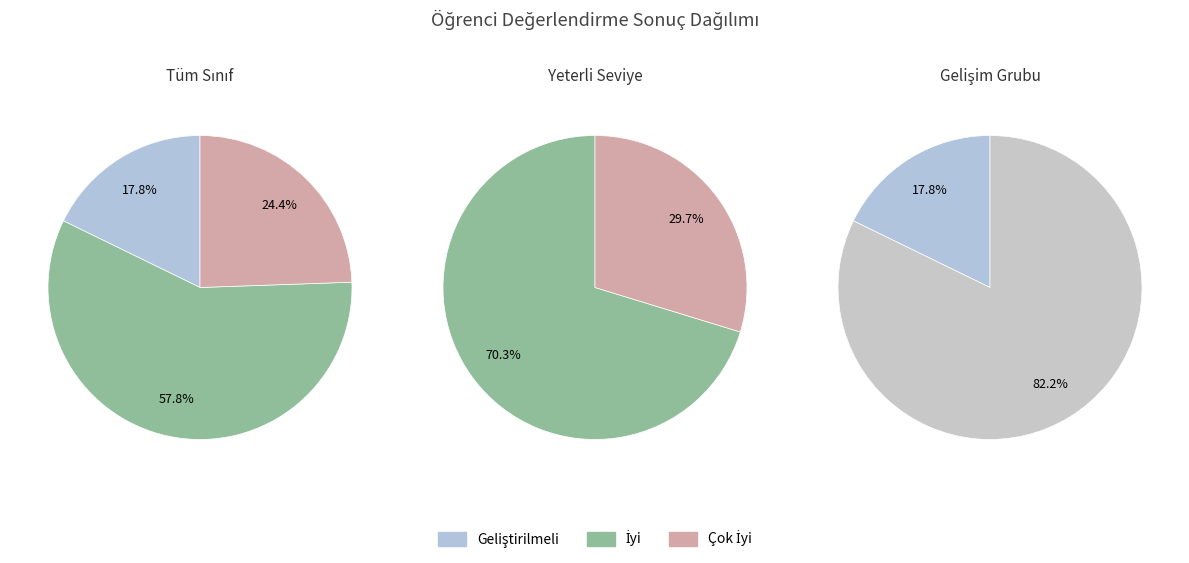

Count the number of slices in the pie.

3